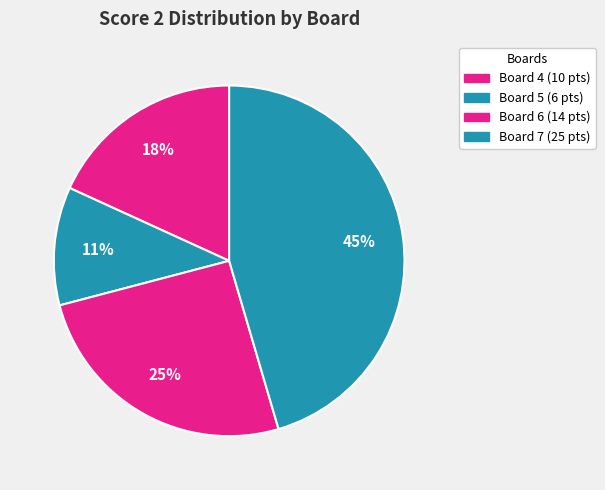

Count the number of slices in the pie.

4